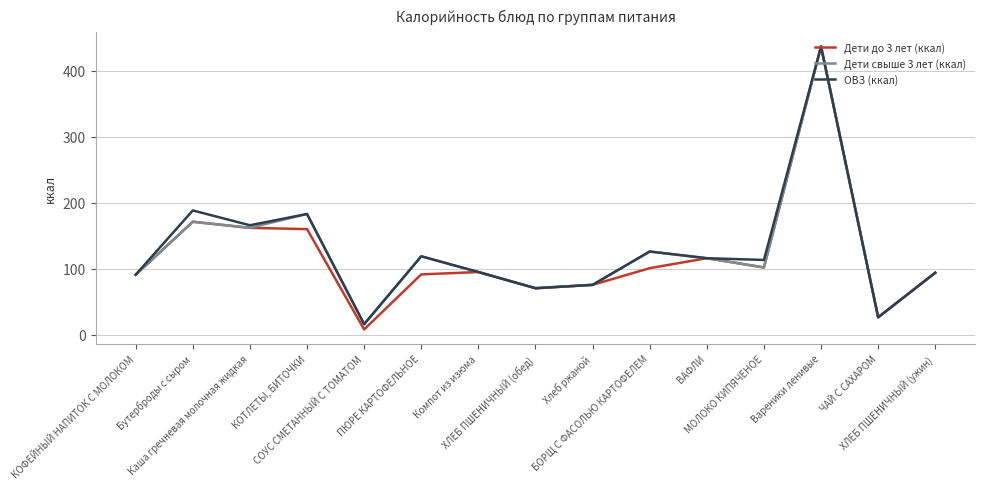

What position from the left is БОРЩ С ФАСОЛЬЮ КАРТОФЕЛЕМ?

10